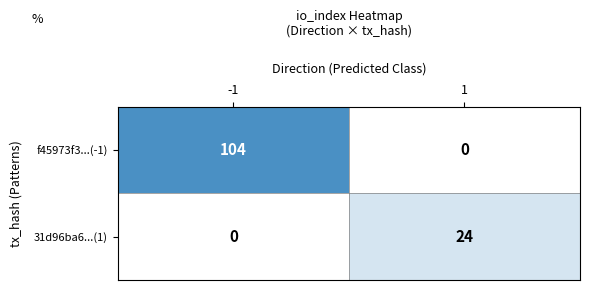

List the series in order of their peak value, highest first.

f45973f3...(-1), 31d96ba6...(1)